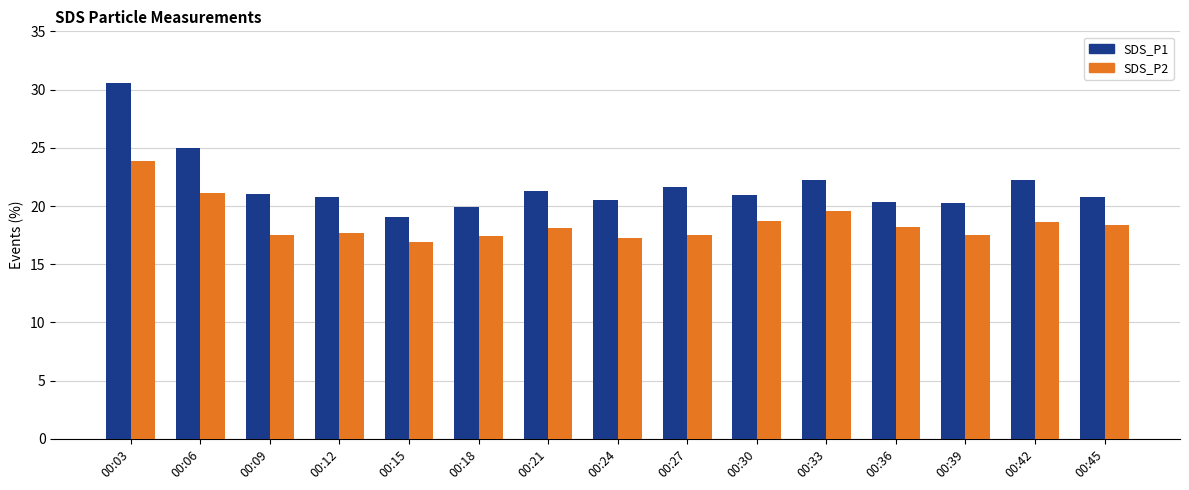

True or false: SDS_P1 has a value of 21.0 at 00:09.

True